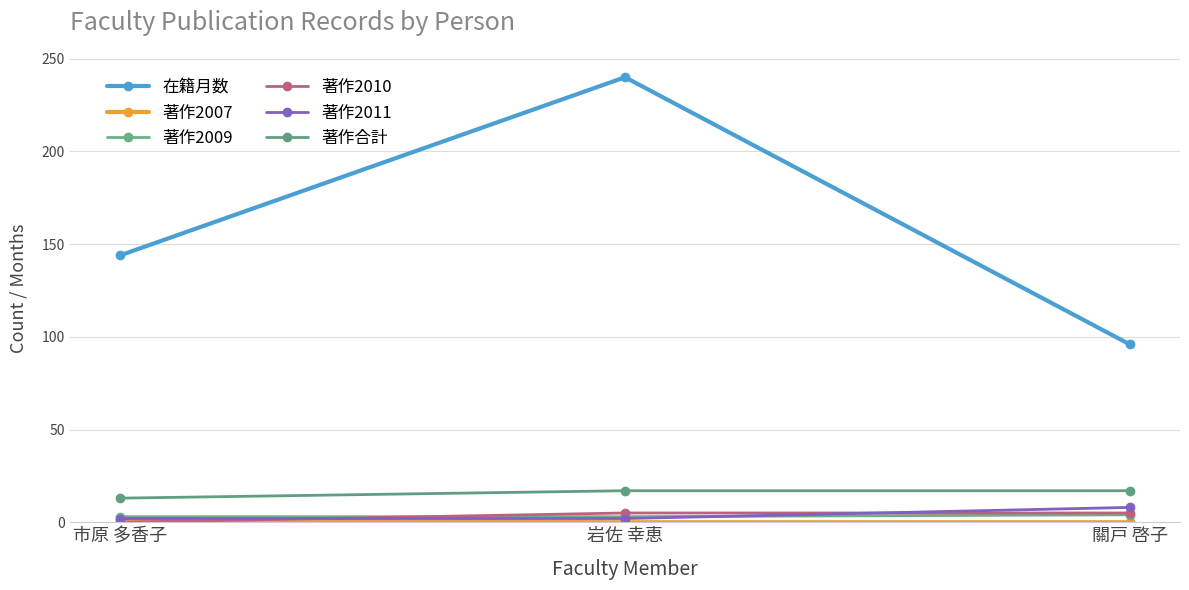

At how many categories does at least one series exceed 88?

3